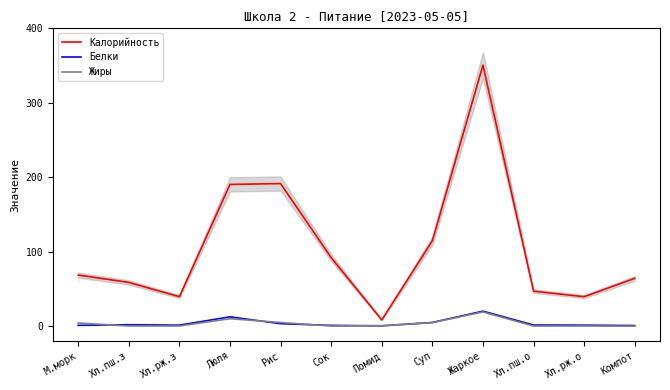

Reading left to right, extract all data points from this chart.

Калорийность: 68.6	58.8	39.6	190.4	191.5	92.0	8.4	114.7	350.6	47.0	39.6	64.2
Белки: 1.1	1.9	1.3	12.5	3.3	1.0	0.5	4.9	20.1	1.5	1.3	0.8
Жиры: 4.3	0.2	0.2	10.0	4.9	0.2	0.6	4.7	19.1	0.2	0.2	0.0